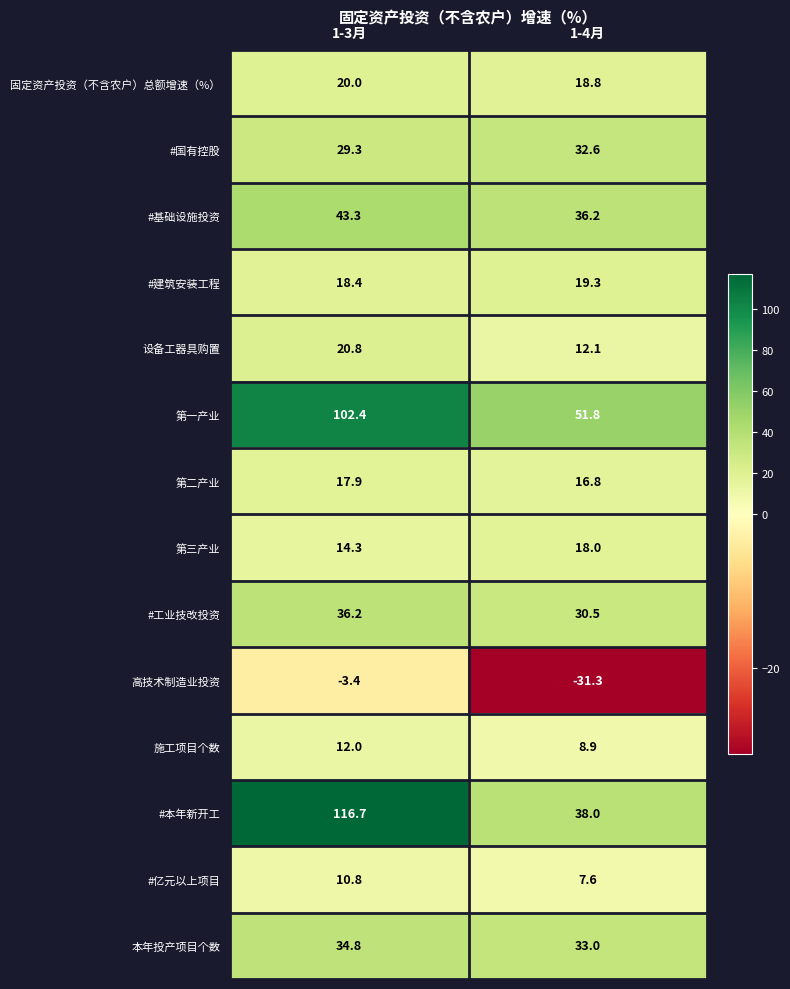

Which series has the largest range (max minus min)?

#本年新开工